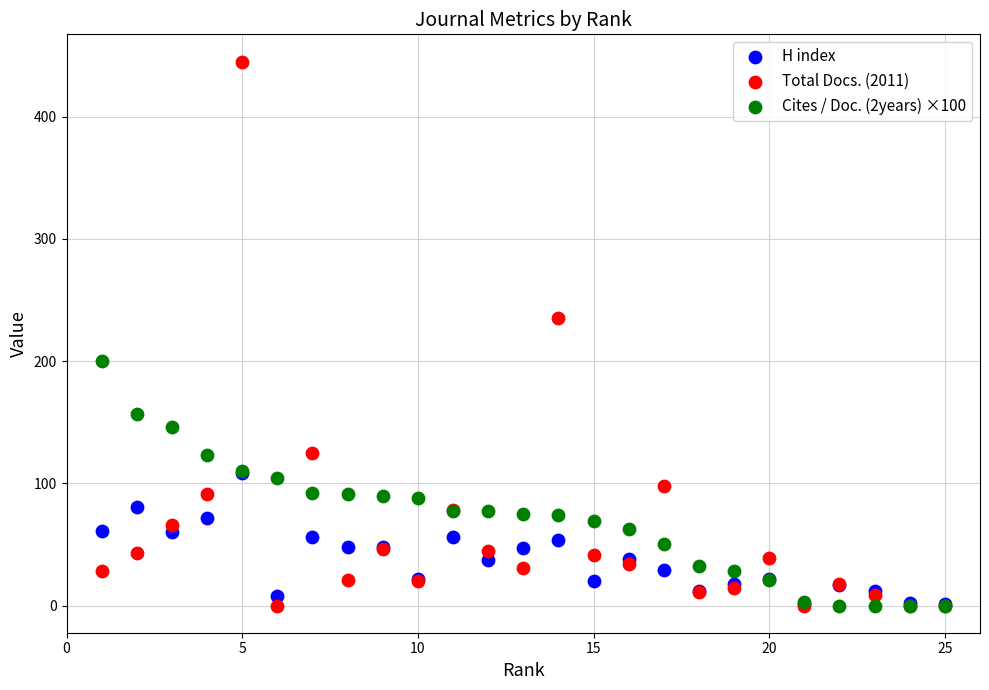

What are all the series names shown in the legend?

H index, Total Docs. (2011), Cites / Doc. (2years) ×100